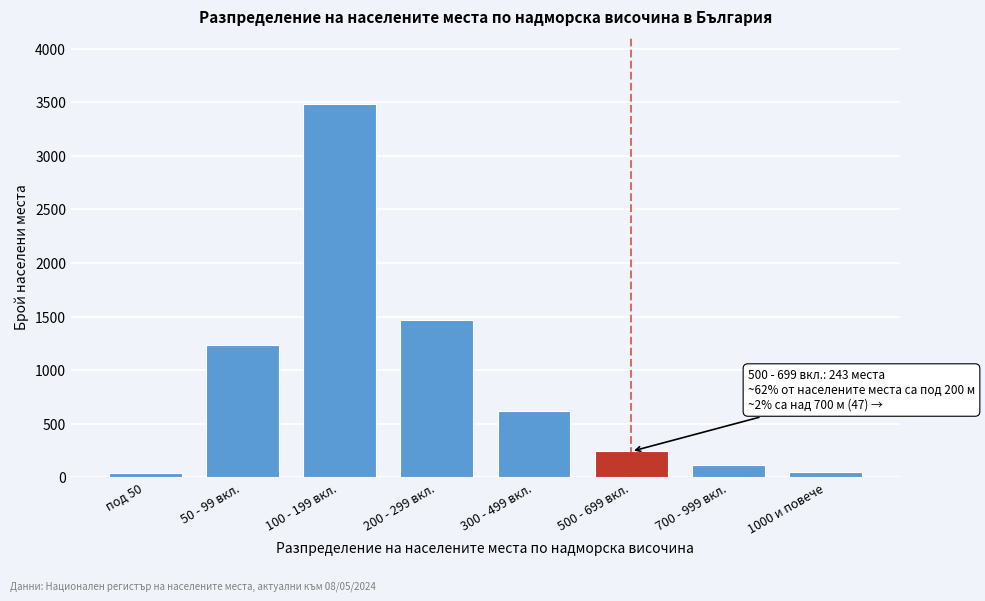

What is the label of the 6th bar from the left?

500 - 699 вкл.